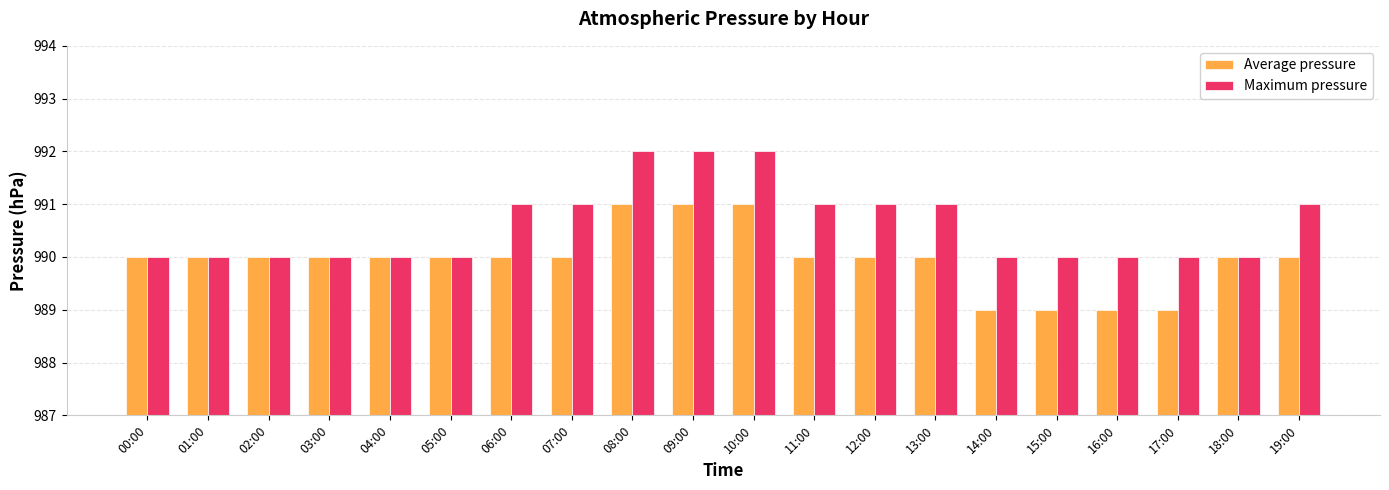

Reading left to right, extract all data points from this chart.

Average pressure: 00:00=990	01:00=990	02:00=990	03:00=990	04:00=990	05:00=990	06:00=990	07:00=990	08:00=991	09:00=991	10:00=991	11:00=990	12:00=990	13:00=990	14:00=989	15:00=989	16:00=989	17:00=989	18:00=990	19:00=990
Maximum pressure: 00:00=990	01:00=990	02:00=990	03:00=990	04:00=990	05:00=990	06:00=991	07:00=991	08:00=992	09:00=992	10:00=992	11:00=991	12:00=991	13:00=991	14:00=990	15:00=990	16:00=990	17:00=990	18:00=990	19:00=991